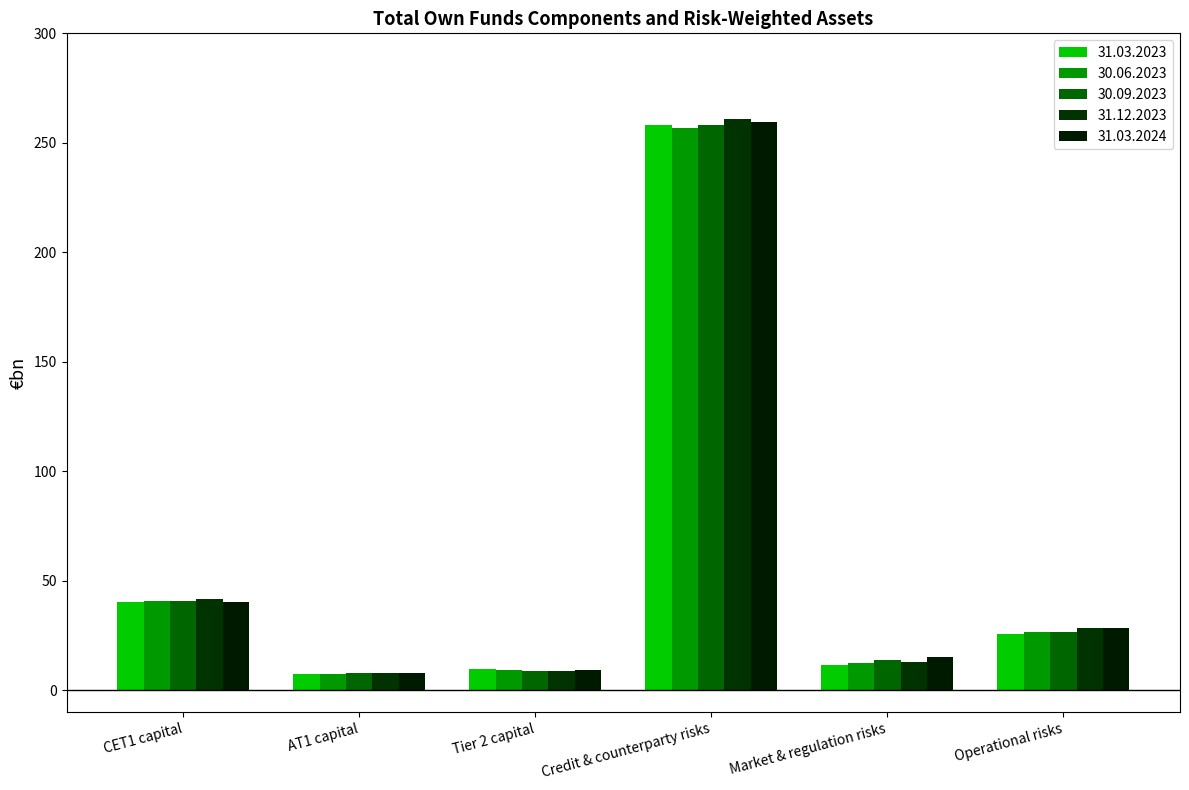

Reading right to left, transcribe all the data shown in this chart.

31.03.2023: 25.5	11.3	258.1	9.8	7.2	40.4
30.06.2023: 26.5	12.4	256.7	9.3	7.2	40.6
30.09.2023: 26.5	13.6	258.0	8.9	7.7	40.5
31.12.2023: 28.5	12.6	260.8	8.8	7.7	41.5
31.03.2024: 28.5	14.9	259.6	9.2	7.7	40.4